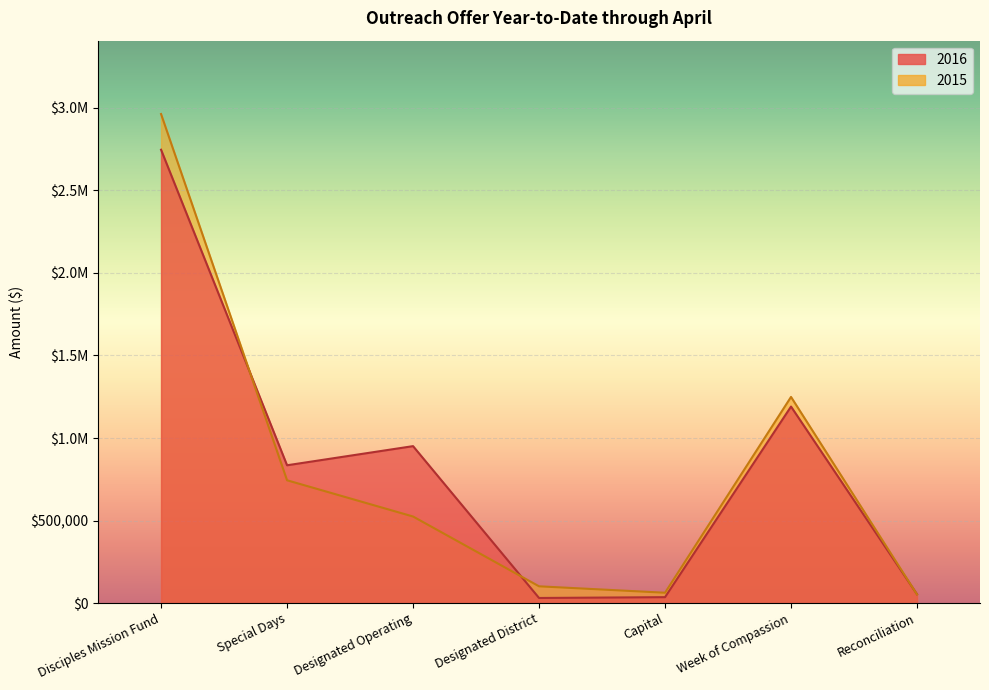

What is the sum of all 2016 values?

5842653